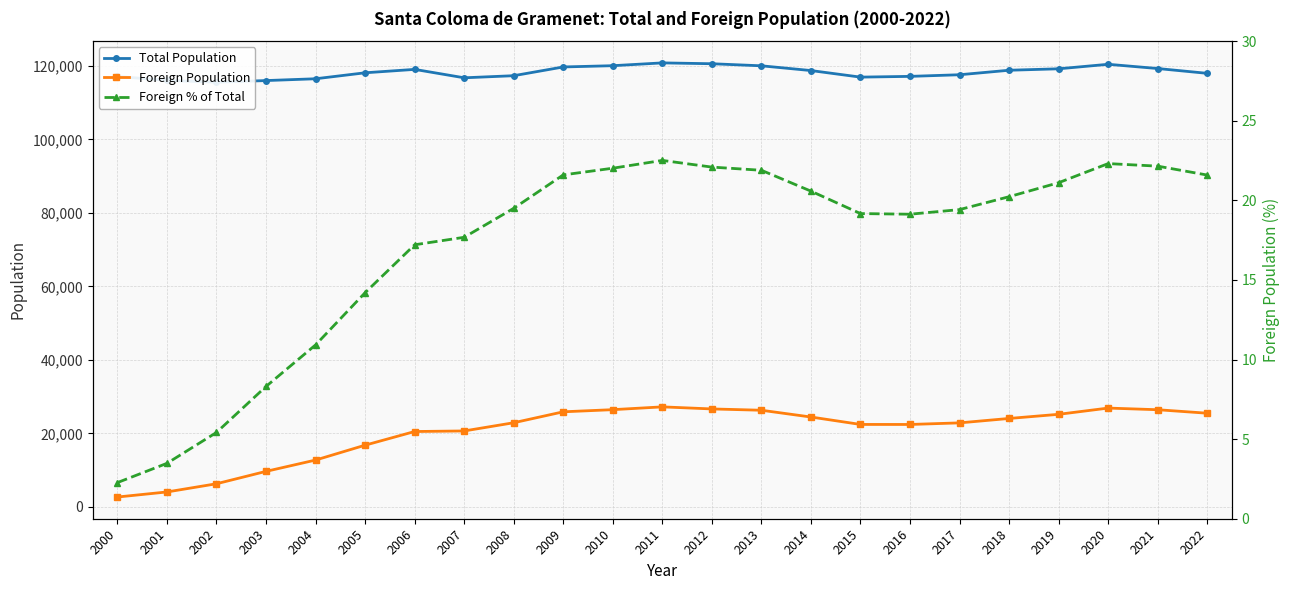

Reading left to right, list all the values displayed in this chart.

Total Population: 2000=117127.0	2001=116064.0	2002=115568.0	2003=116012.0	2004=116503.0	2005=118129.0	2006=119056.0	2007=116765.0	2008=117336.0	2009=119717.0	2010=120060.0	2011=120824.0	2012=120593.0	2013=120029.0	2014=118738.0	2015=116950.0	2016=117153.0	2017=117597.0	2018=118821.0	2019=119215.0	2020=120443.0	2021=119289.0	2022=117981.0
Foreign Population: 2000=2658.0	2001=4038.0	2002=6269.0	2003=9641.0	2004=12720.0	2005=16769.0	2006=20487.0	2007=20643.0	2008=22876.0	2009=25853.0	2010=26436.0	2011=27196.0	2012=26635.0	2013=26278.0	2014=24434.0	2015=22415.0	2016=22407.0	2017=22840.0	2018=24042.0	2019=25170.0	2020=26869.0	2021=26419.0	2022=25470.0
Foreign % of Total: 2000=2.3	2001=3.5	2002=5.4	2003=8.3	2004=10.9	2005=14.2	2006=17.2	2007=17.7	2008=19.5	2009=21.6	2010=22.0	2011=22.5	2012=22.1	2013=21.9	2014=20.6	2015=19.2	2016=19.1	2017=19.4	2018=20.2	2019=21.1	2020=22.3	2021=22.1	2022=21.6